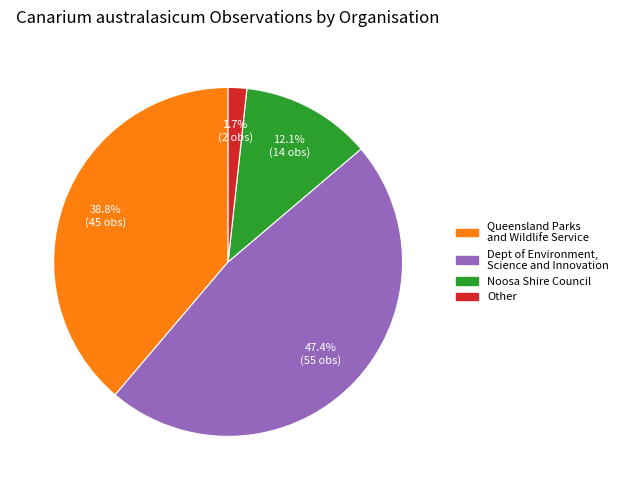

Which has a higher value, Other or Noosa Shire Council?

Noosa Shire Council